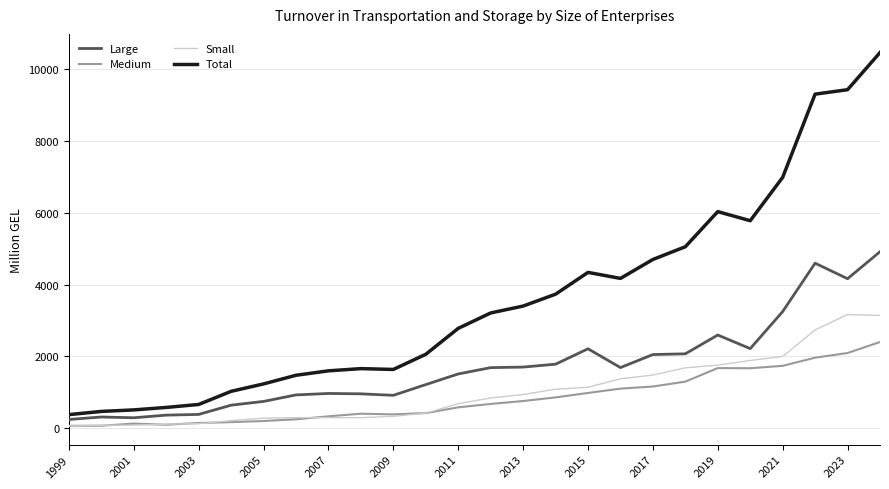

List the series in order of their peak value, lowest first.

Medium, Small, Large, Total